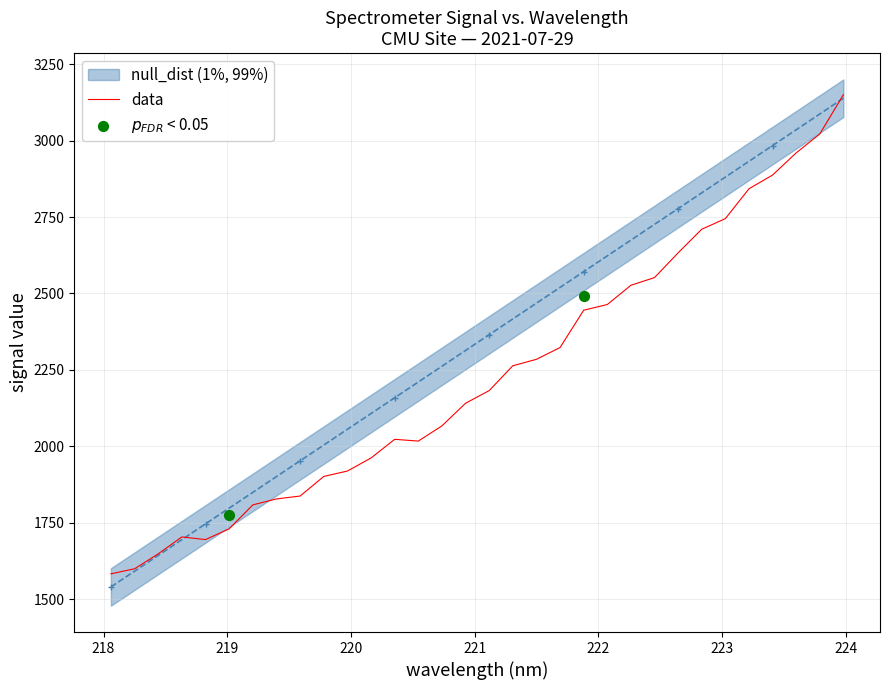

What is the lowest value of the data series?

1582.5